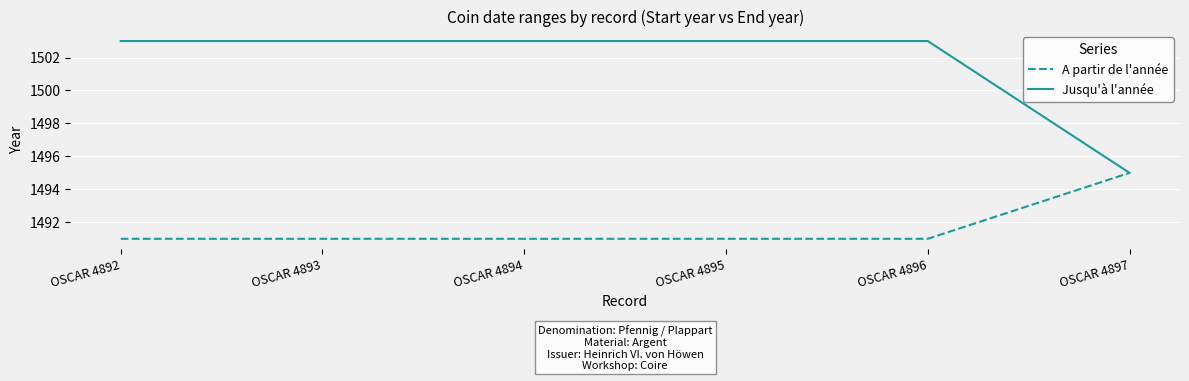

What is the greatest value displayed?

1503